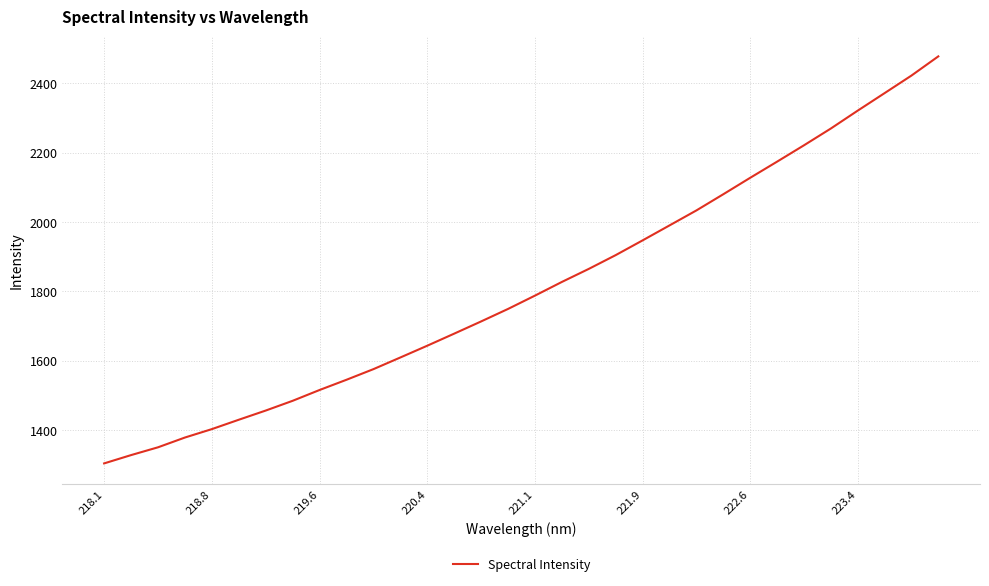

What is the maximum value shown in the chart?

2477.5